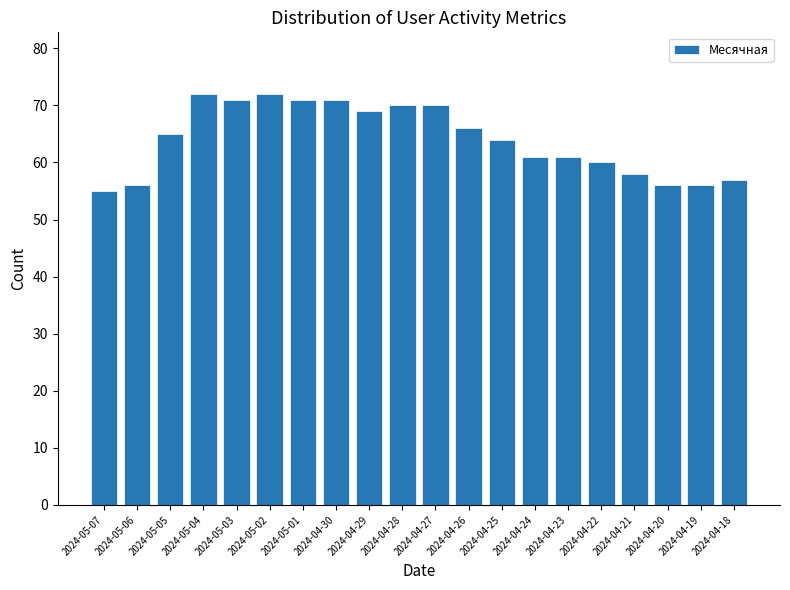

What is the label of the 15th bar from the left?

2024-04-23